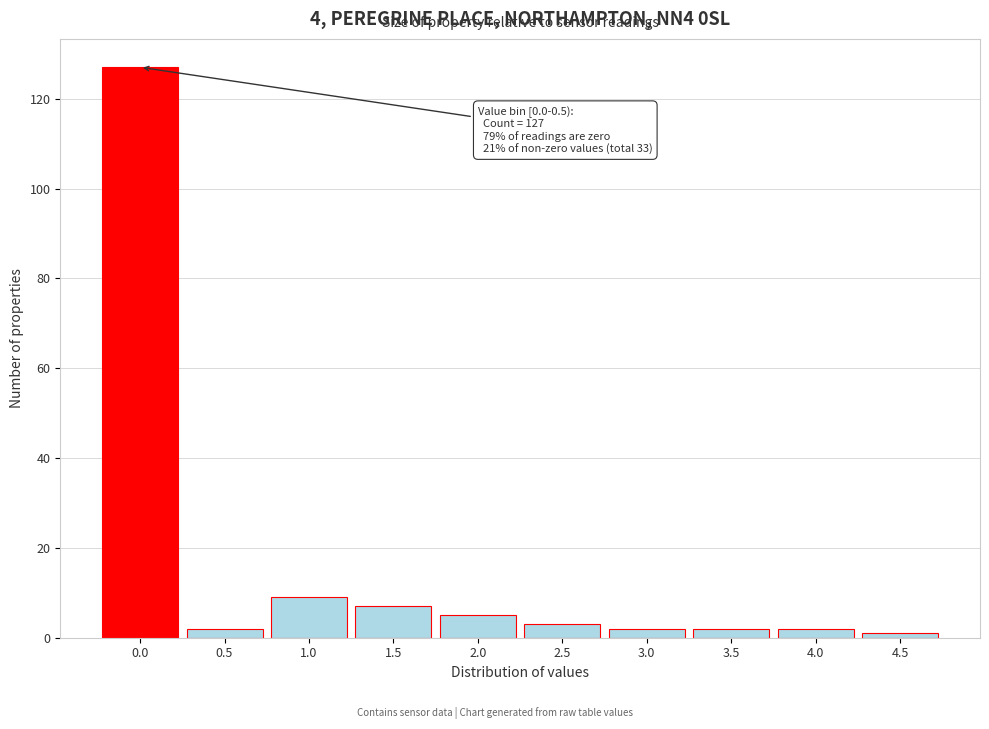

Reading left to right, what are all the values shown in this chart?

127	2	9	7	5	3	2	2	2	1